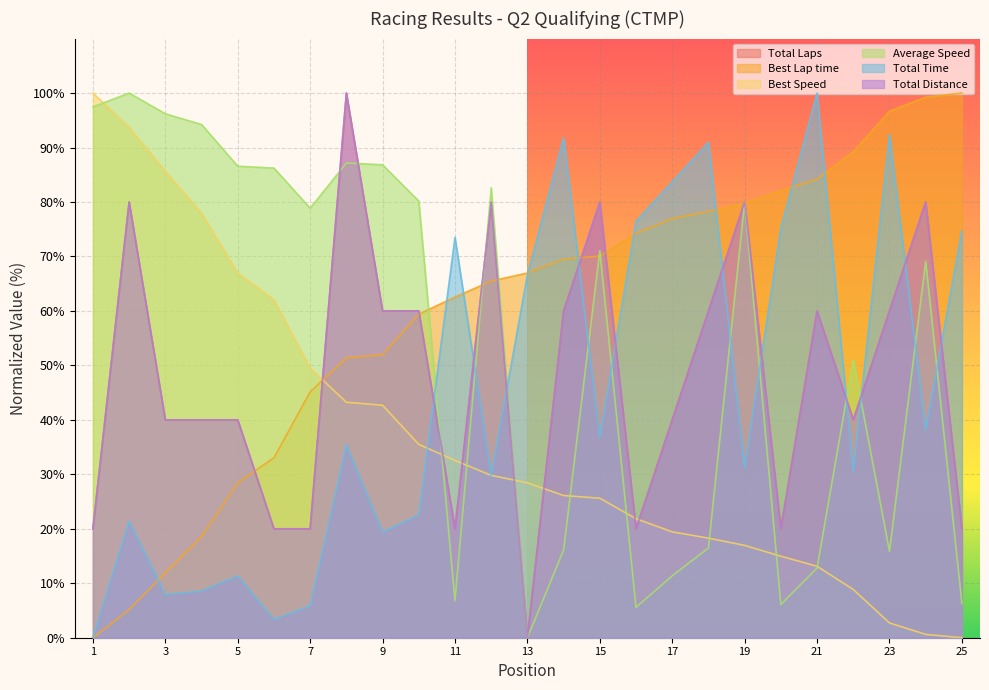

True or false: Total Time has more than 1 points higher than both neighbors.

True